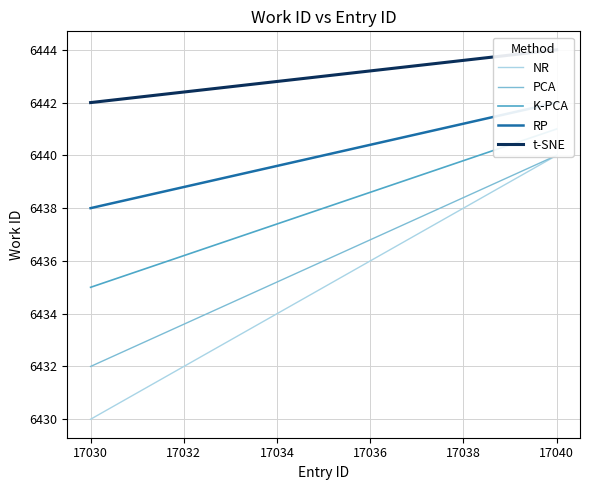

Where is t-SNE nearest to the value 6443?

17036